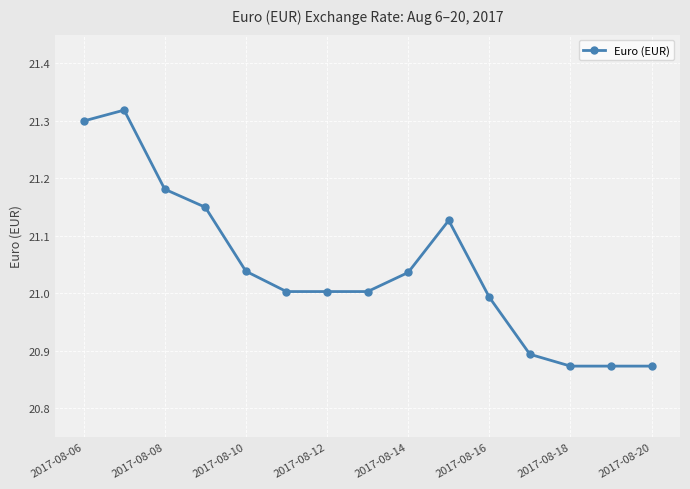

What is the difference between the second highest and minimum values?

0.4